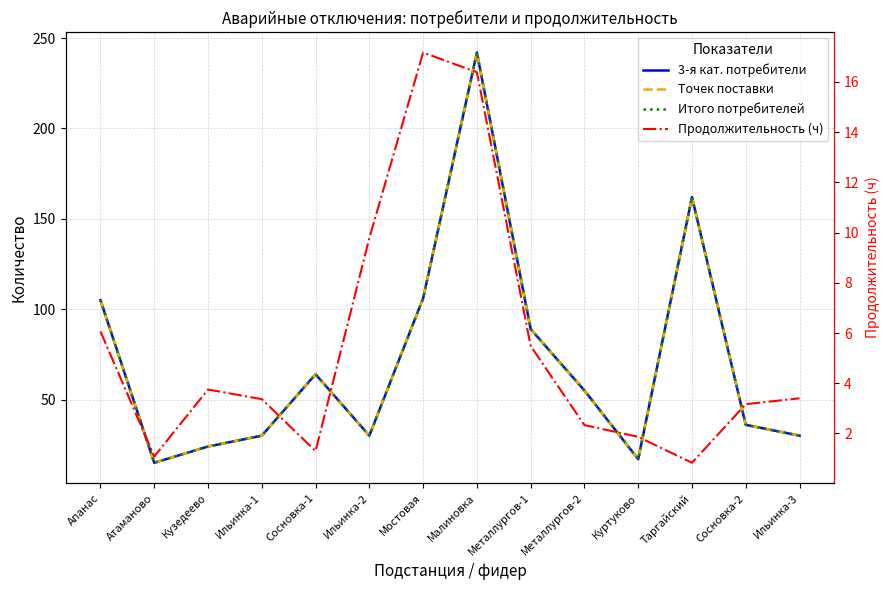

What is the lowest value of the Точек поставки series?

15.0